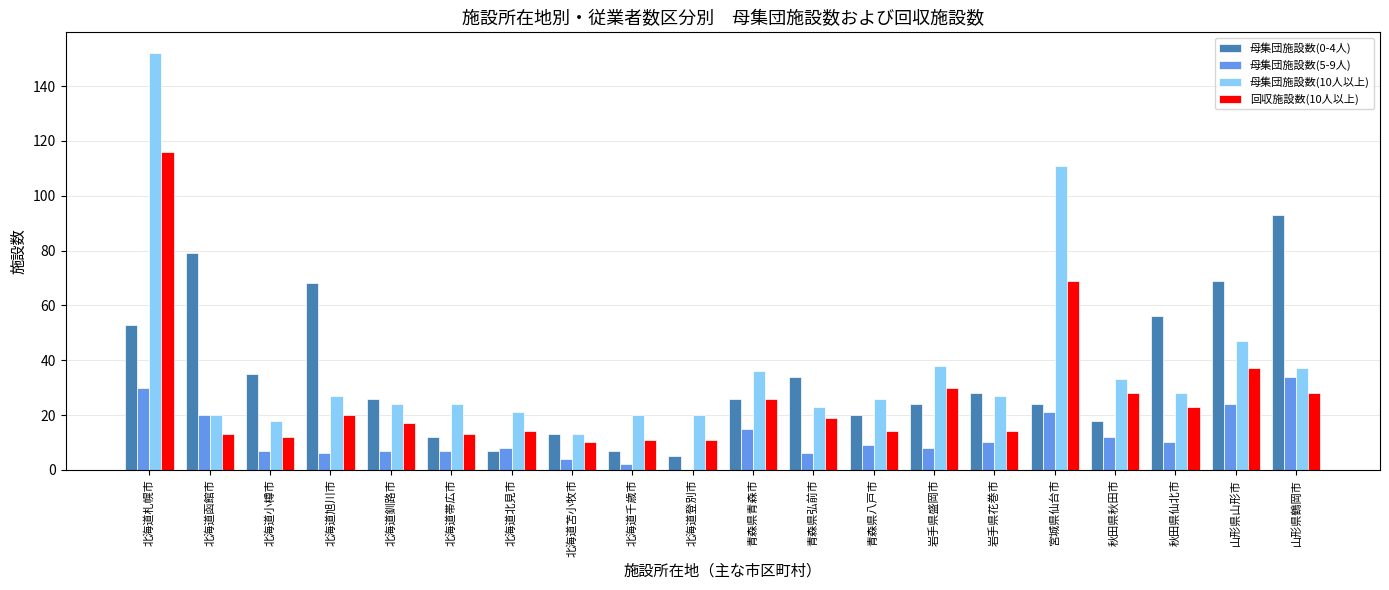

What is the sum of all 母集団施設数(0-4人) values?

697